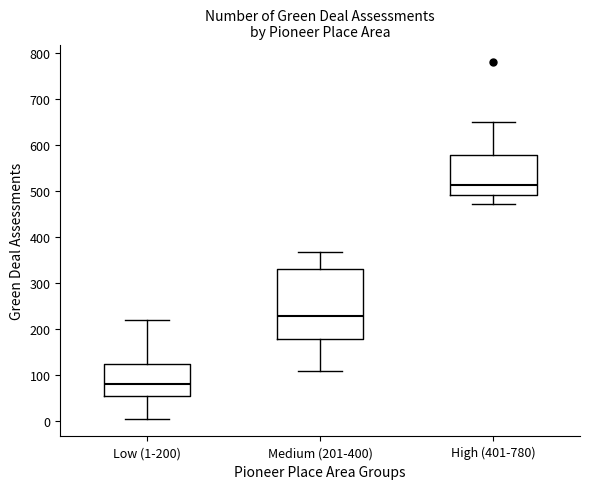

Reading left to right, read every box against the y-axis: the position of its median line, the range the box covers, and the ends of its whiskers. The values are not printed on the chart, so give them approximately, as read against the axis.

Low (1-200): median 80, box 50 to 120, whiskers 10 to 220
Medium (201-400): median 230, box 180 to 330, whiskers 110 to 370
High (401-780): median 510, box 490 to 580, whiskers 470 to 650